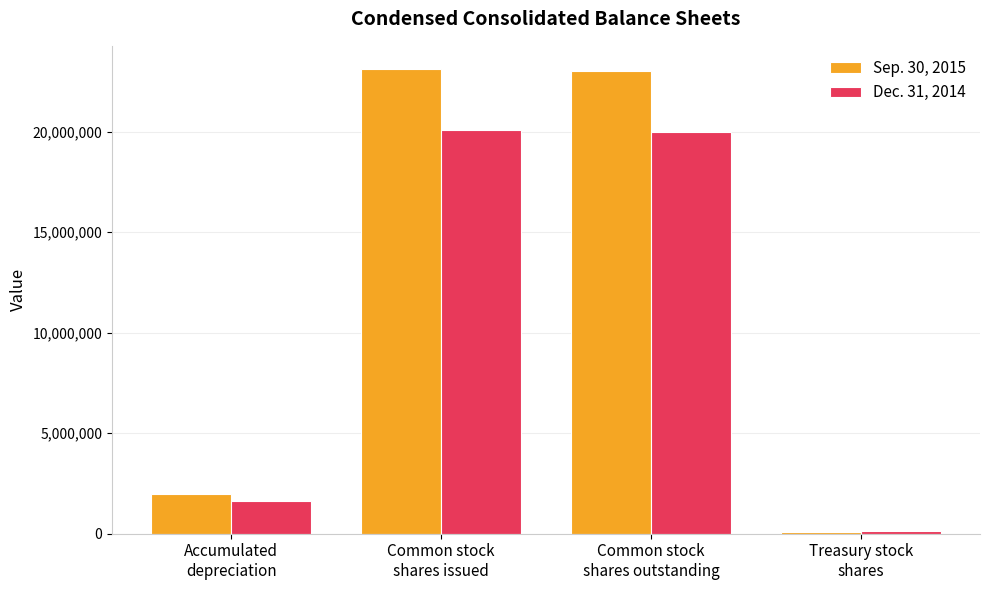

What is the difference between the maximum and minimum values in the Sep. 30, 2015 series?

23027988